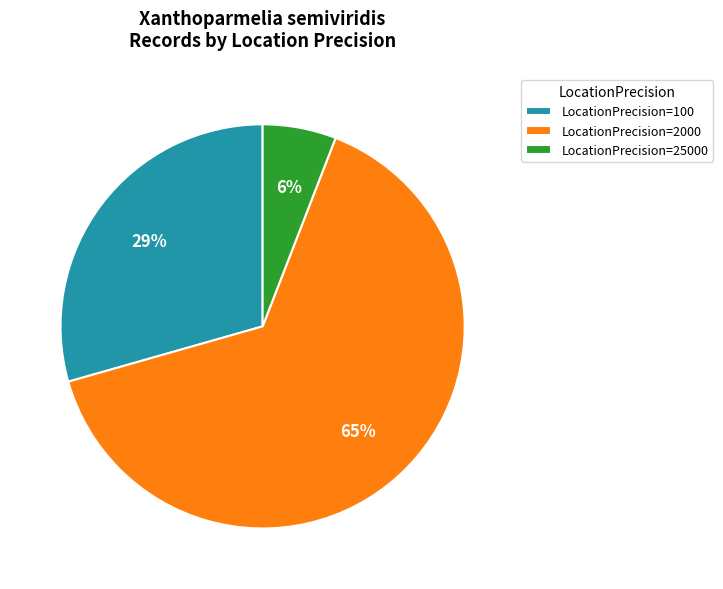

Is the sum of LocationPrecision=100 and LocationPrecision=25000 greater than half?

No